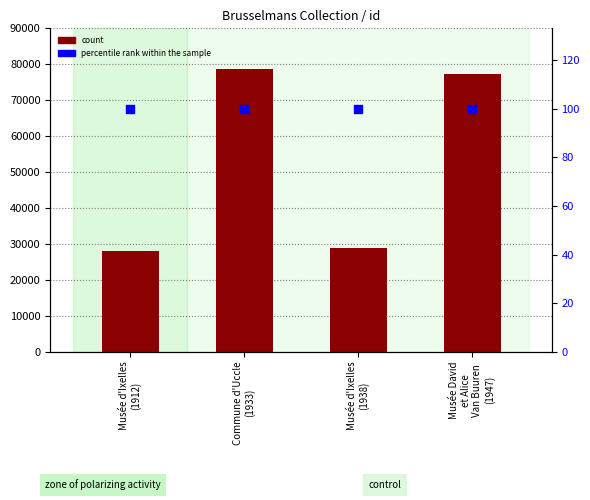

What are all the series names shown in the legend?

count, percentile rank within the sample